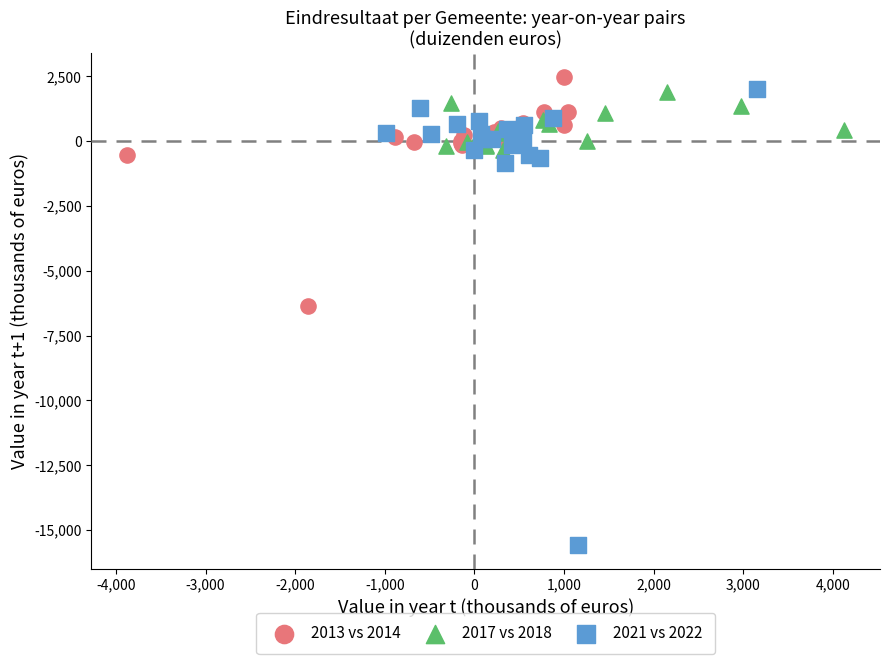

Which series has the widest spread of Y values?

2021 vs 2022